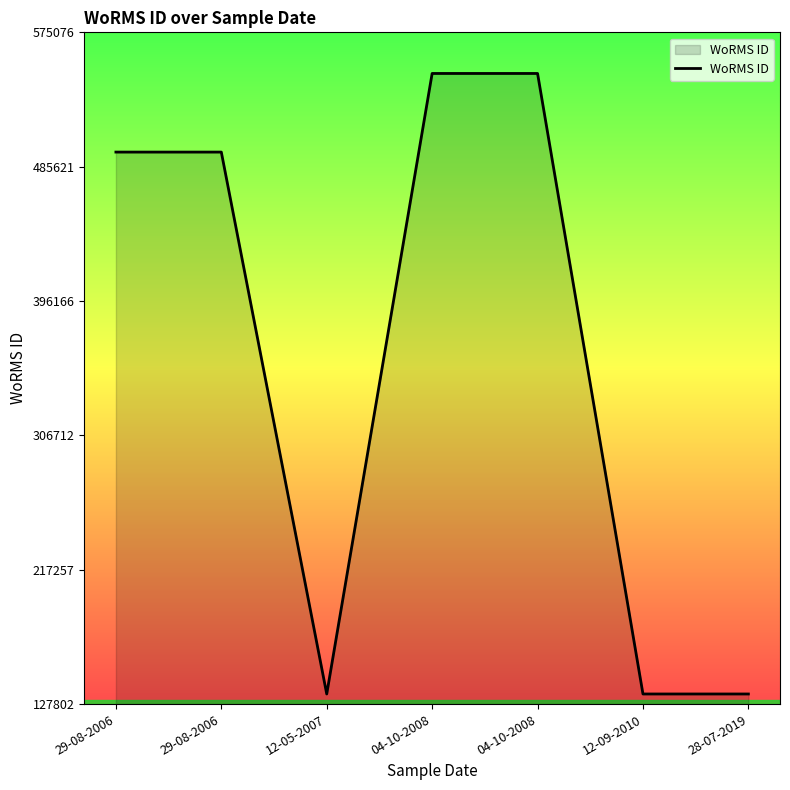

What is the sum of all values?

2489665